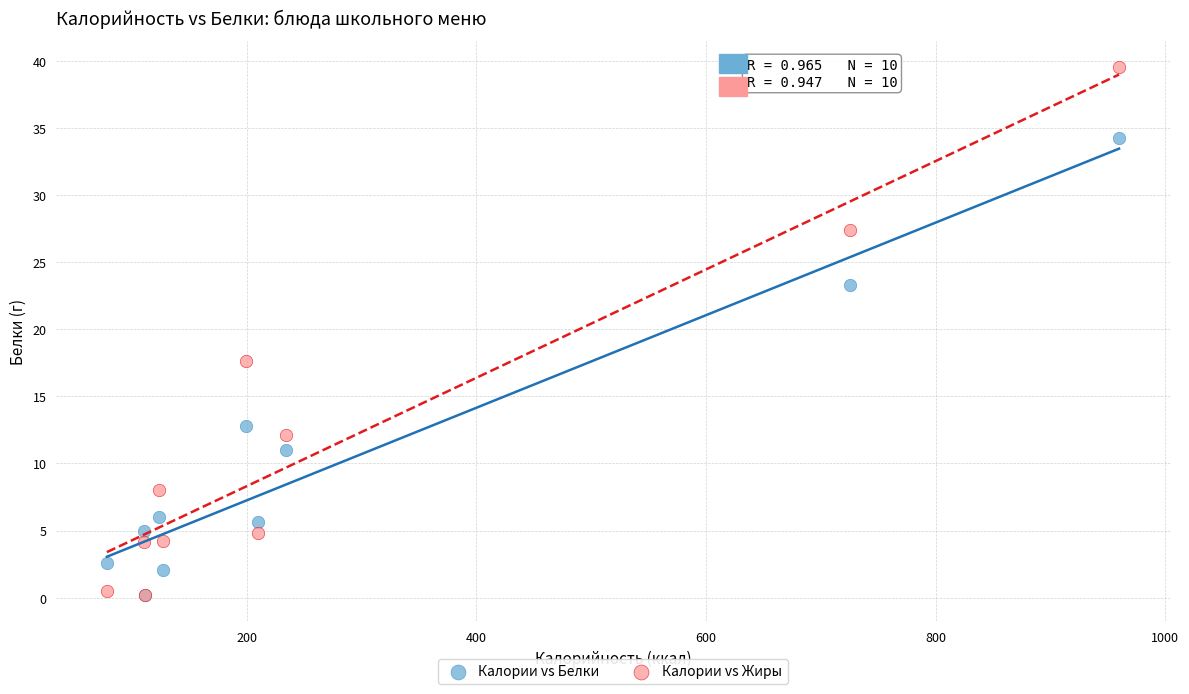

In the Калории vs Жиры series, what Y value is closest to 19?

17.7